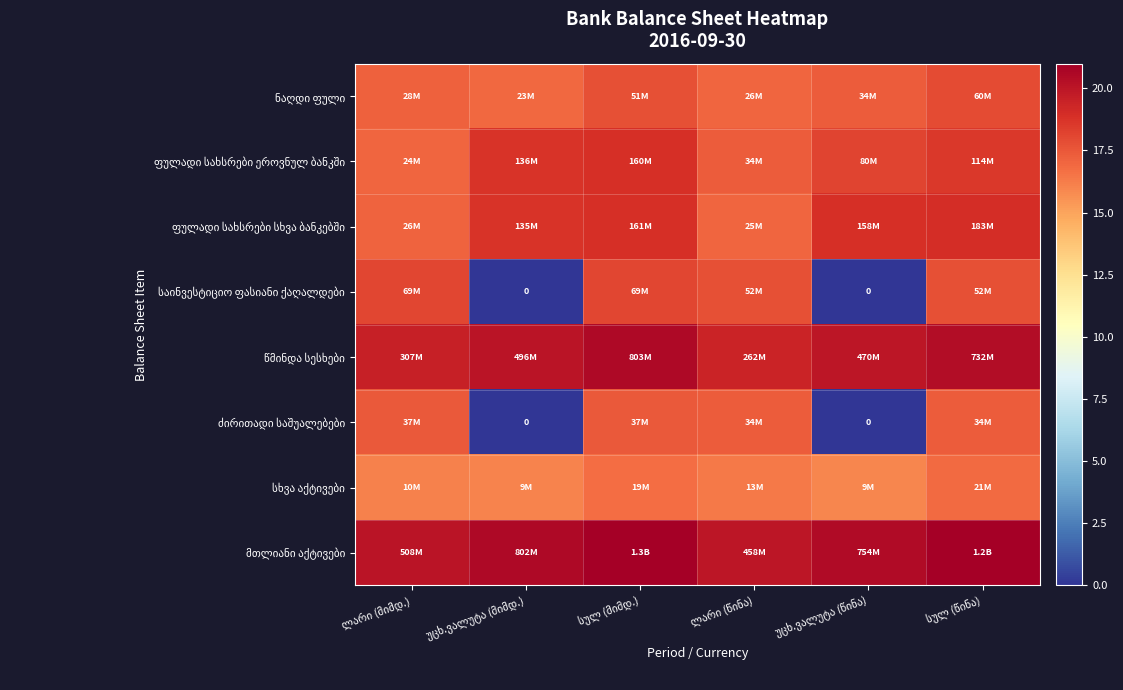

List the series in order of their peak value, highest first.

მთლიანი აქტივები, წმინდა სესხები, ფულადი სახსრები სხვა ბანკებში, ფულადი სახსრები ეროვნულ ბანკში, საინვესტიციო ფასიანი ქაღალდები, ნაღდი ფული, ძირითადი საშუალებები, სხვა აქტივები